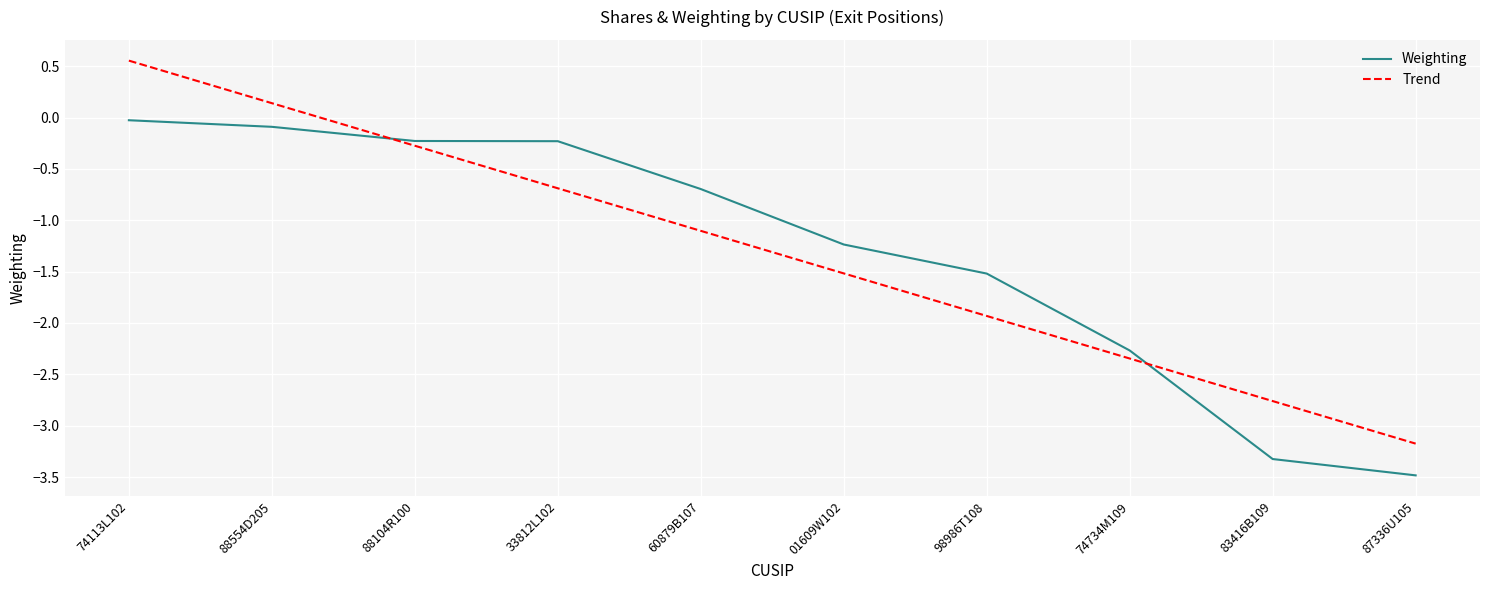

What is the difference between the maximum and second lowest values in the Trend series?

3.3